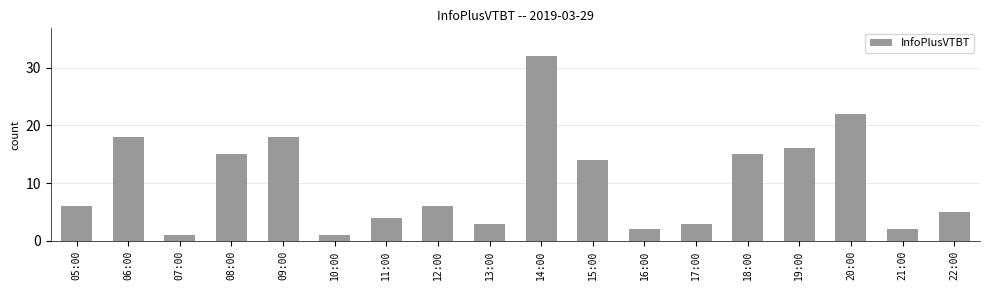

What is the maximum value shown in the chart?

32